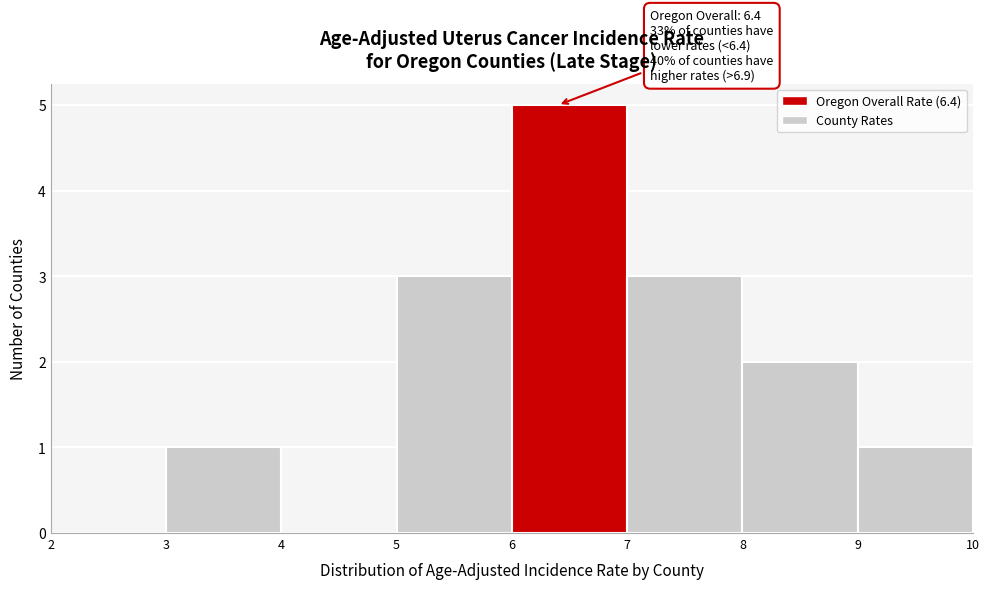

Which range on the x-axis has the tallest bar?

6 to 7